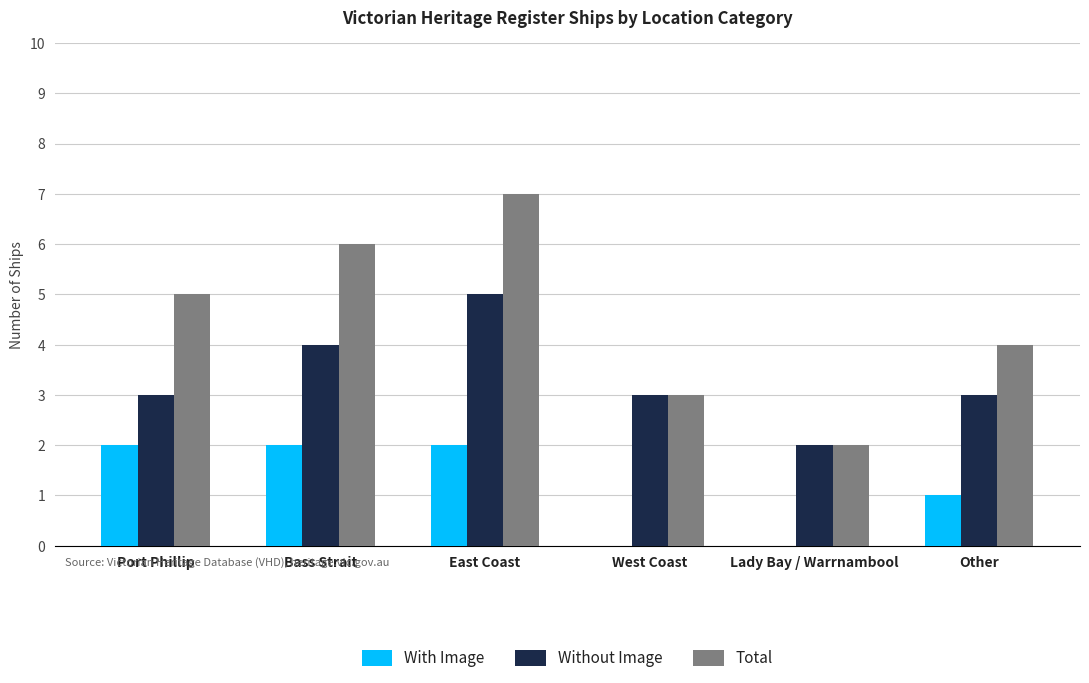

Which series has the largest total across all categories?

Total